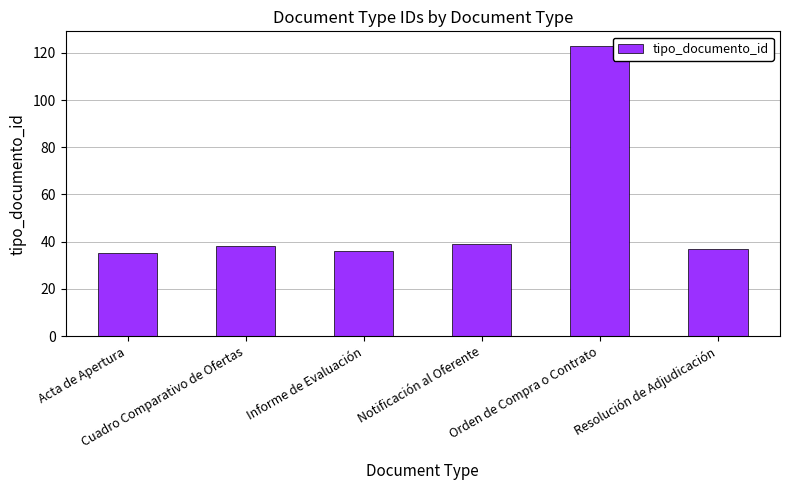

What is the maximum value shown in the chart?

123